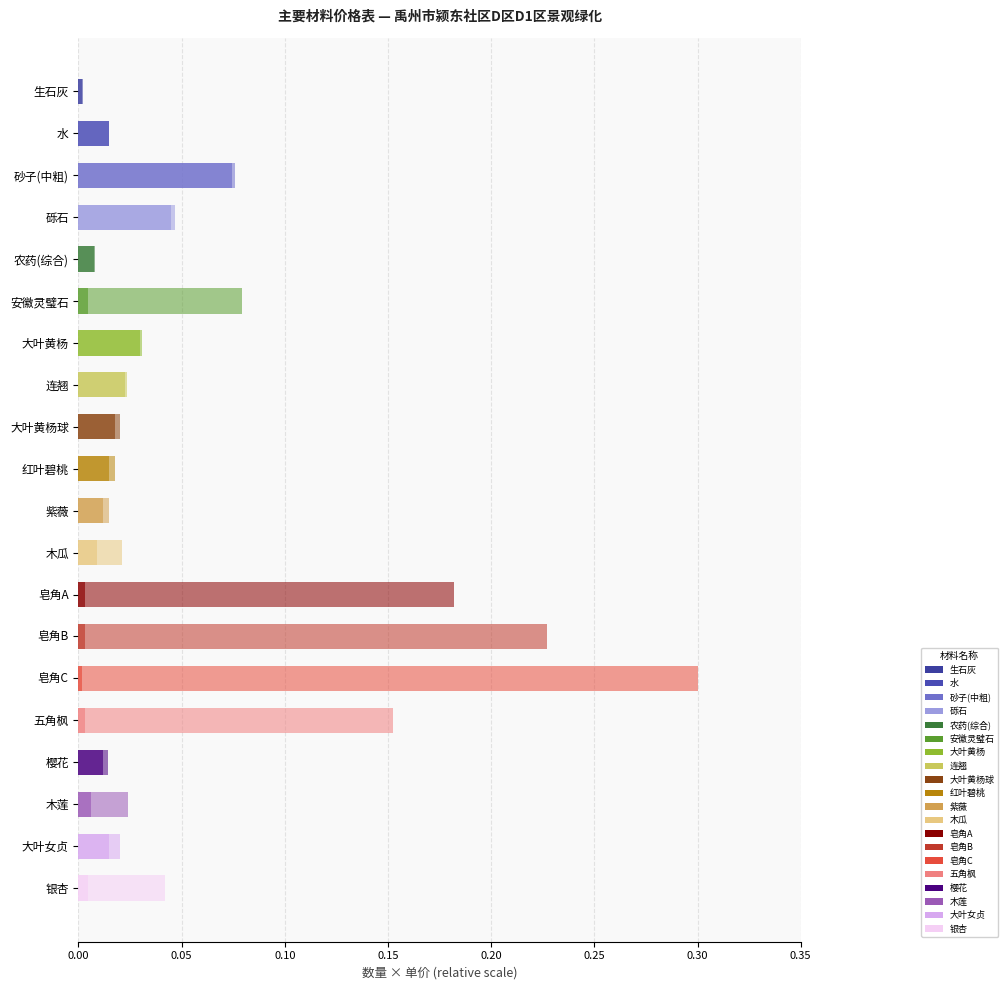

Is it true that 单价(百元) equals 0.0 at 大叶黄杨?

True